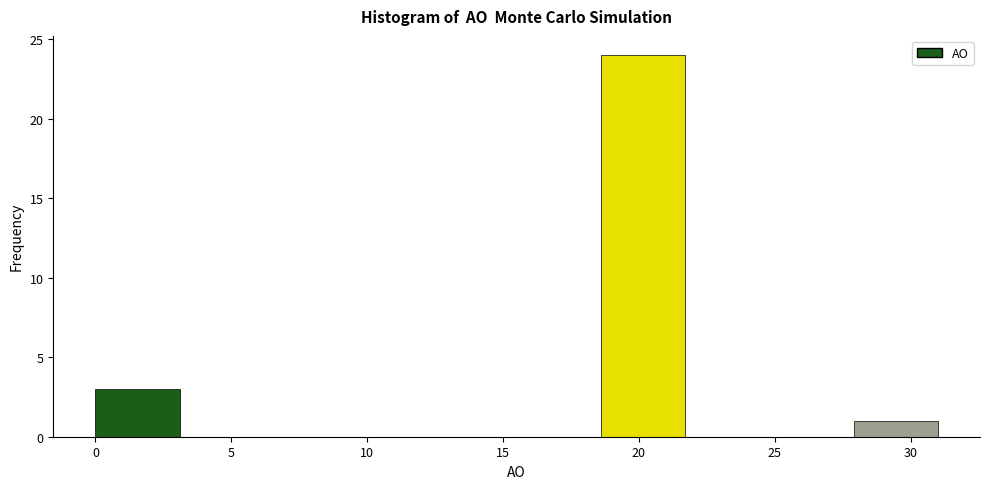

Which range on the x-axis has the tallest bar?

18.6 to 21.7